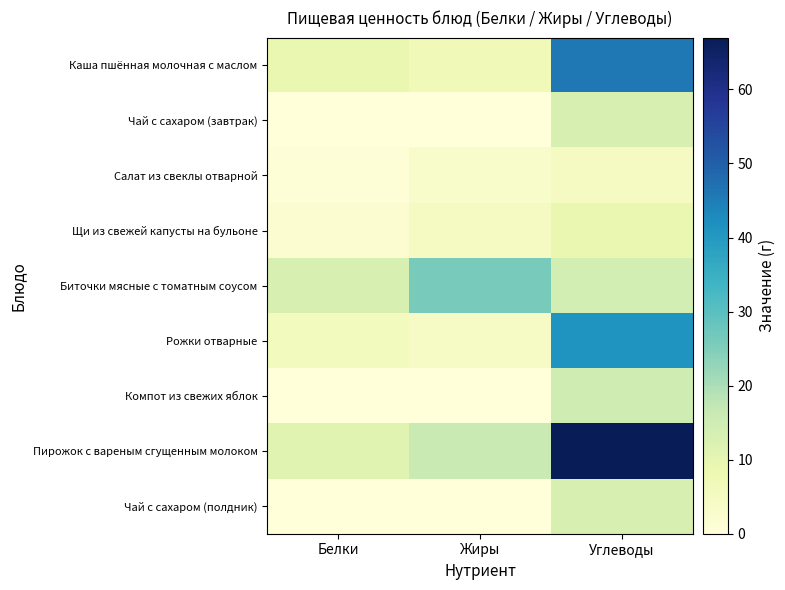

What is the difference between the highest and lowest values at Углеводы?

62